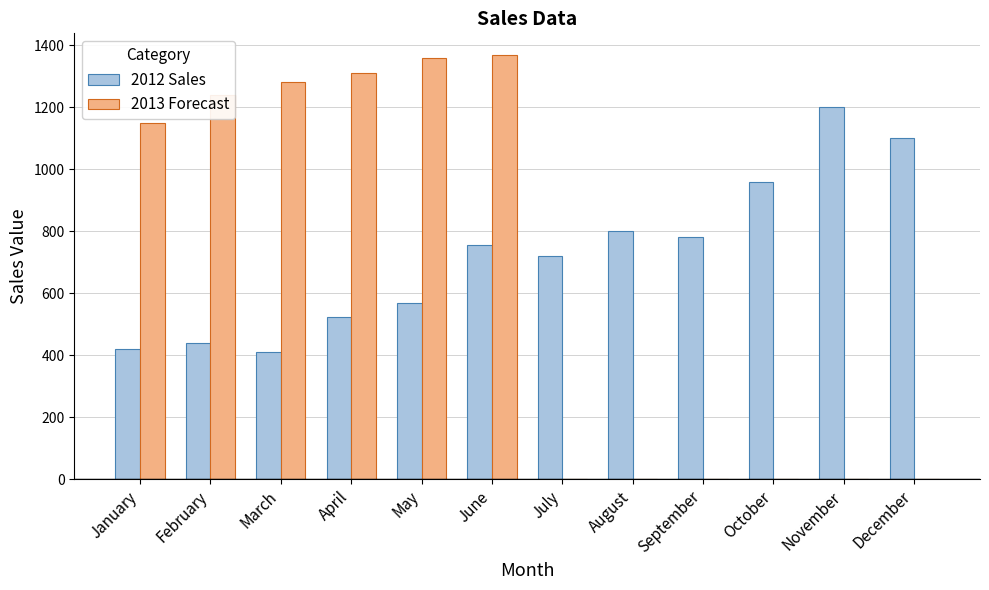

What is the sum of all 2012 Sales values?

8676